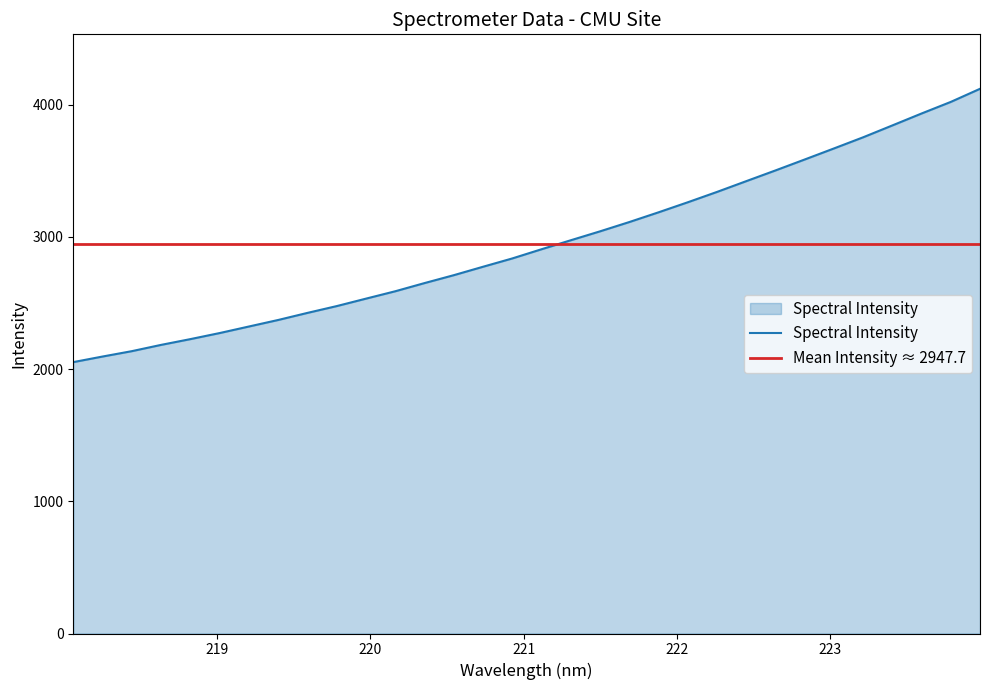

The value at 220.7354 is 4546.1. True or false?

False